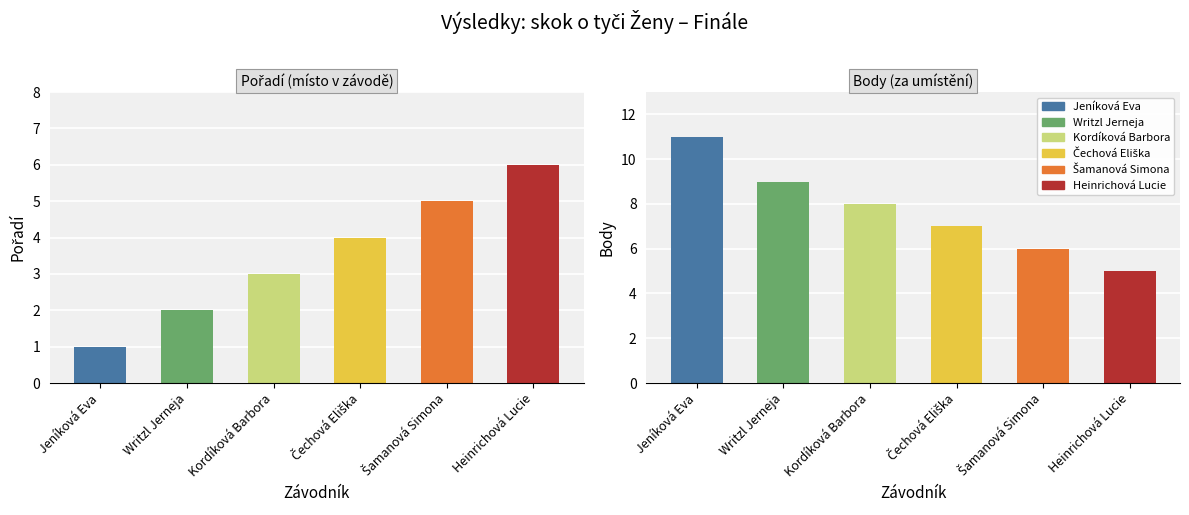

At which category is the sum across all series the highest?

Jeníková Eva